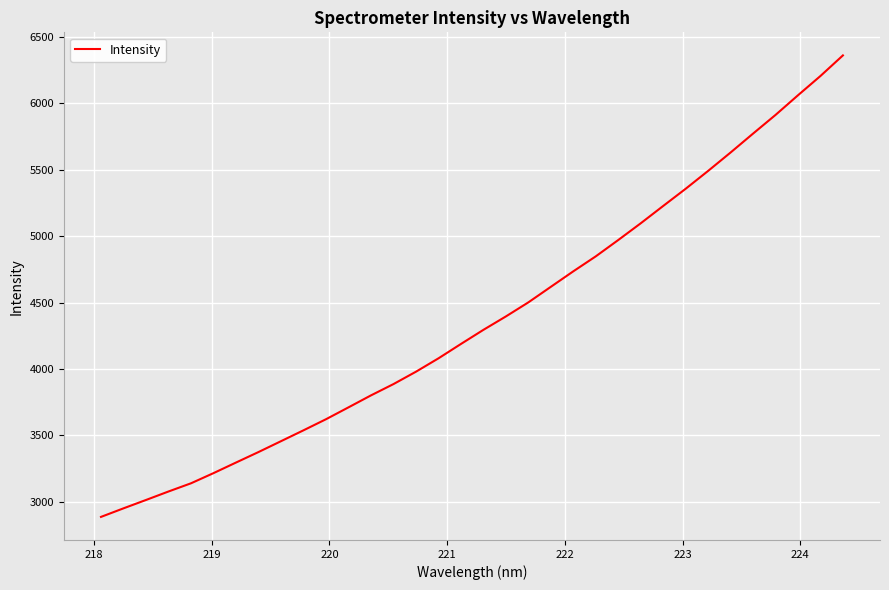

What is the difference between the maximum and minimum values?

3474.3